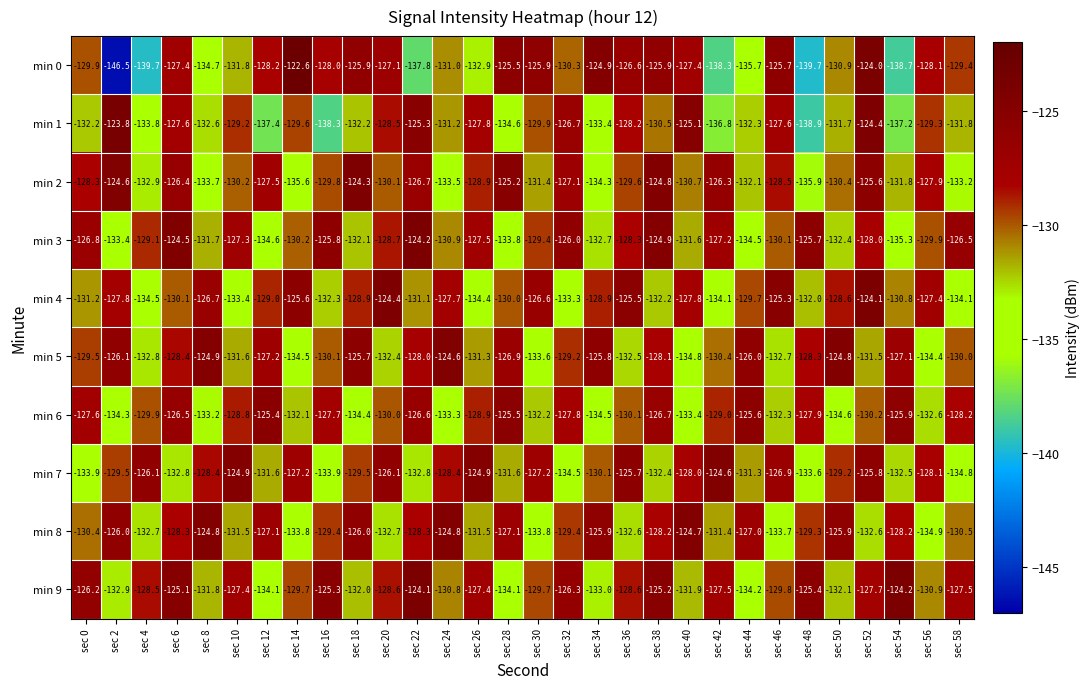

At which category is the sum across all series the highest?

sec 52